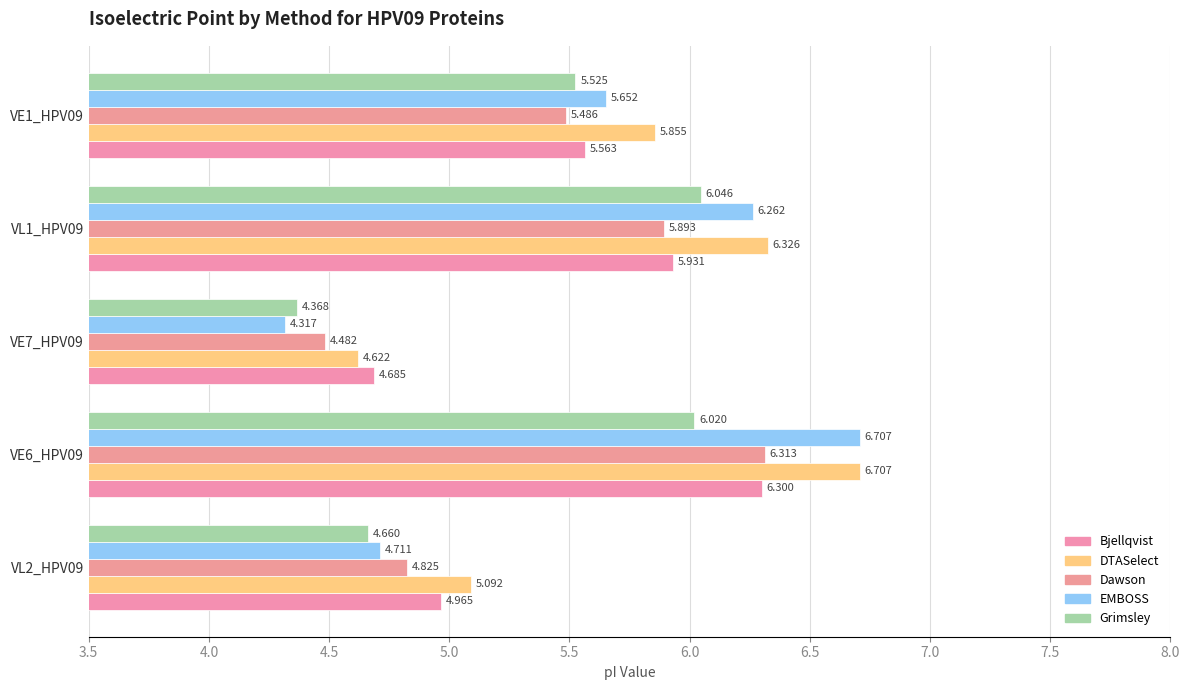

What is the value of the Dawson bar at the 1st from the left?

4.8